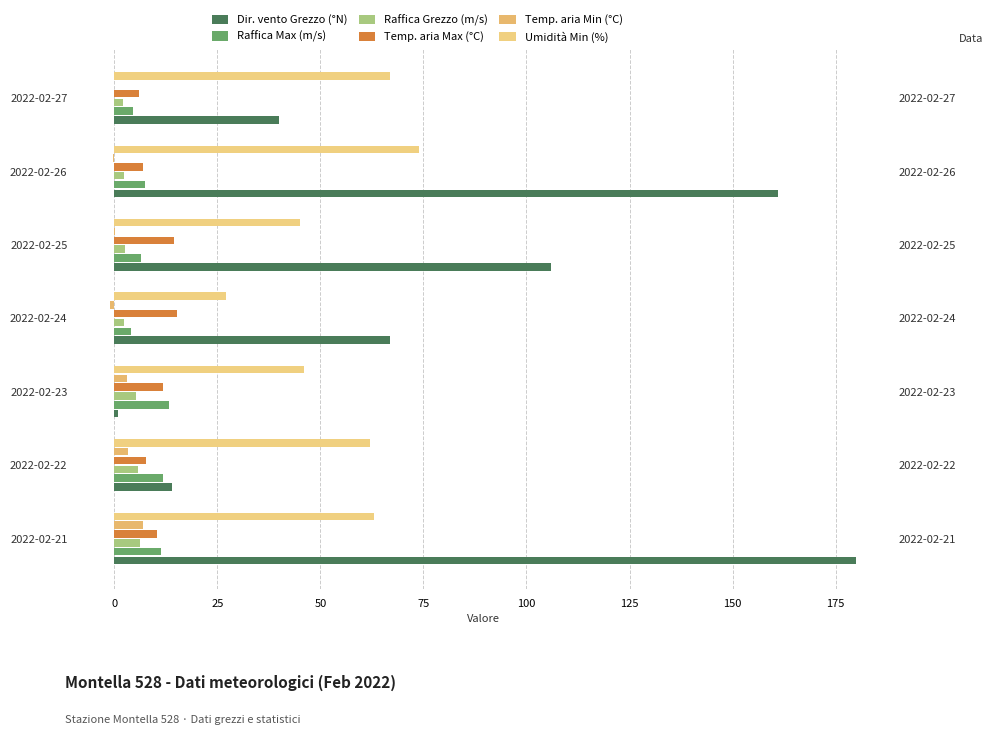

What is the difference between the second highest and minimum values in the Temp. aria Min (°C) series?

4.5